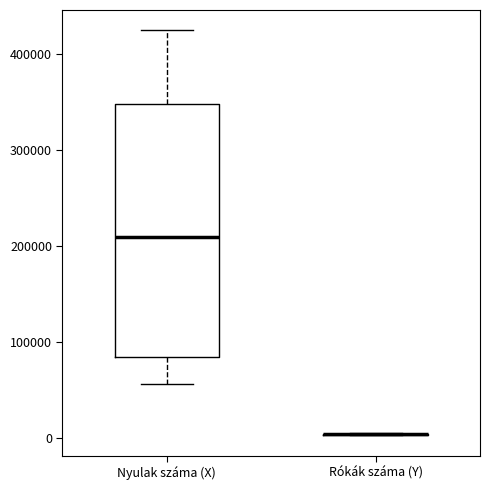

Reading left to right, transcribe this box plot: for each box, give where its median line is, the range the box spans, and where its two whiskers end, as read against the y-axis. The values are not printed on the chart, so give them approximately, as read against the axis.

Nyulak száma (X): median 210000, box 80000 to 350000, whiskers 60000 to 420000
Rókák száma (Y): box collapsed to a line at 0, whiskers 0 to 0